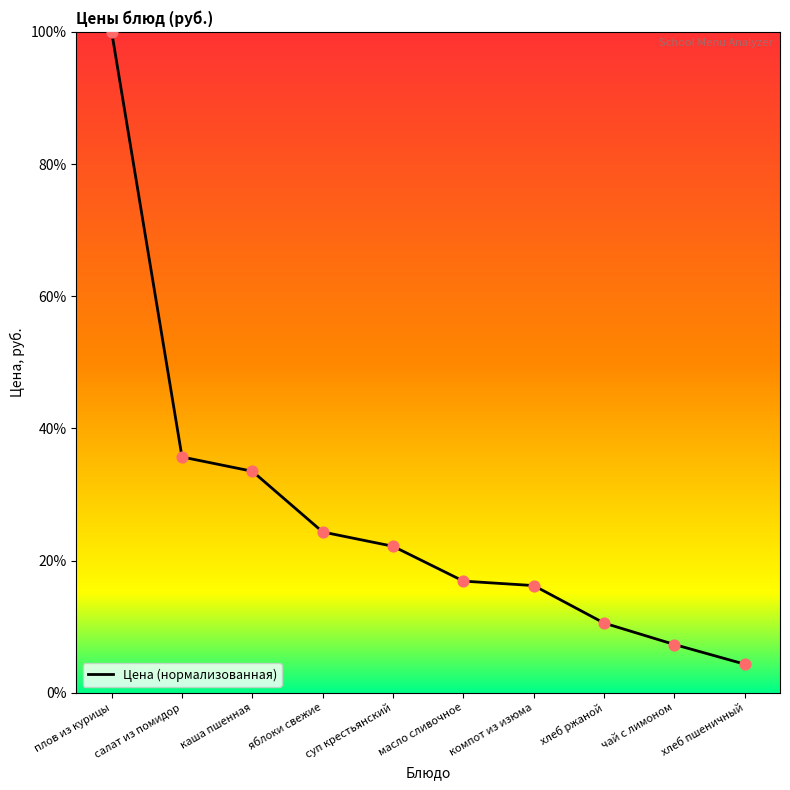

Between суп крестьянский and каша пшенная, which is larger?

каша пшенная